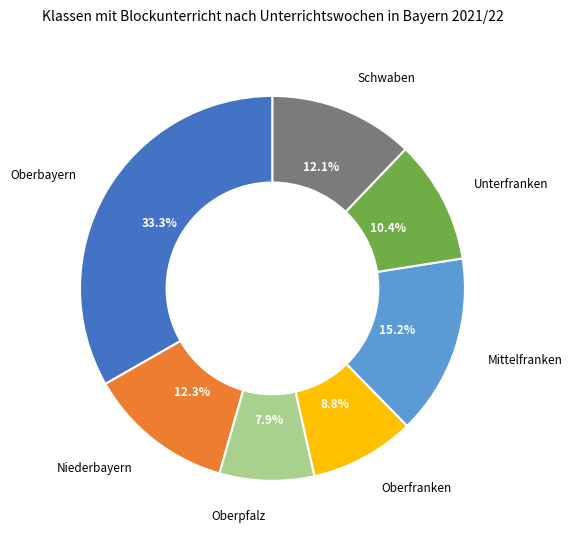

Count the number of slices in the pie.

7